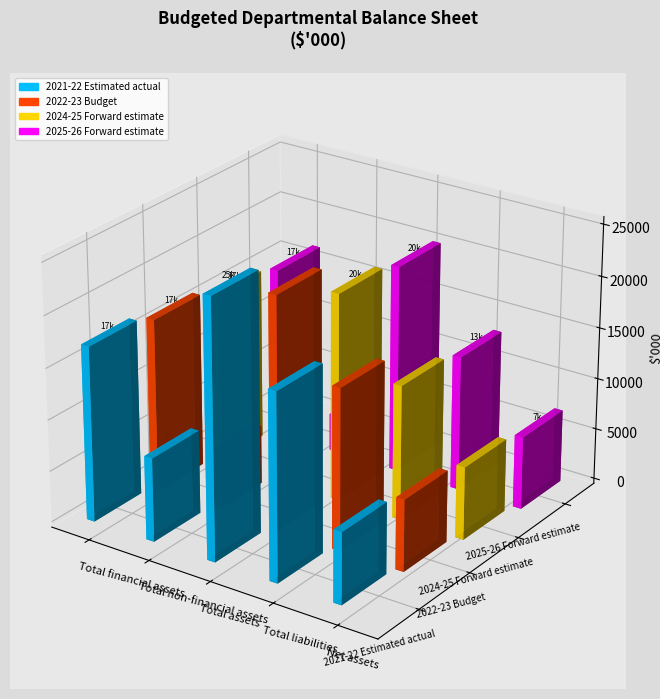

Which series has the largest total across all categories?

2021-22 Estimated actual